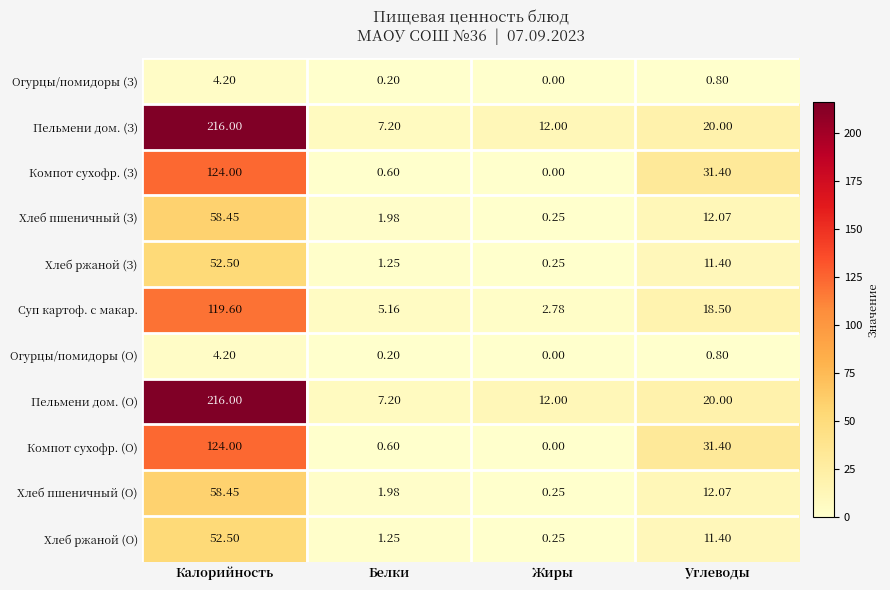

What is the difference between the highest and lowest values at Белки?

7.0